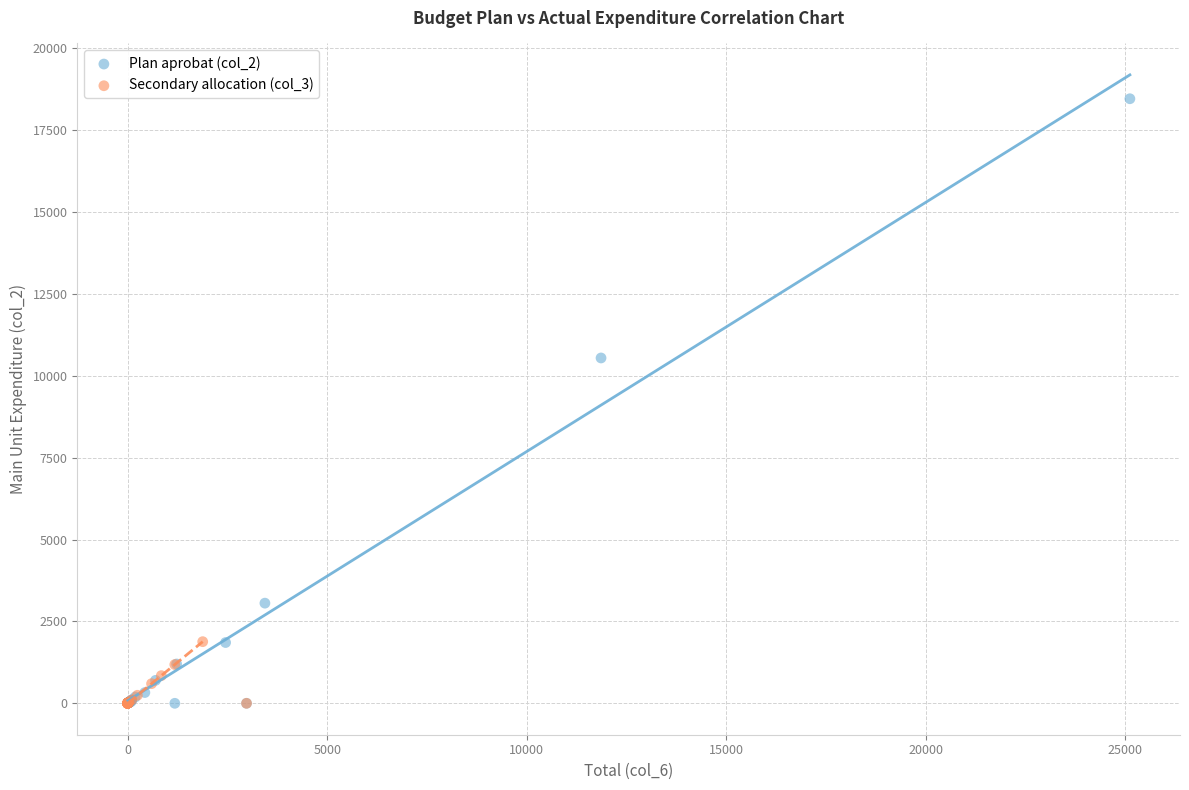

Which series reaches the maximum Y coordinate?

Plan aprobat (col_2)